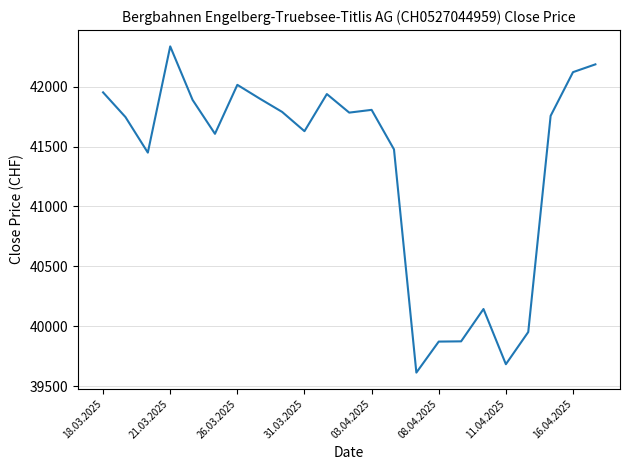

What is the greatest value displayed?

42336